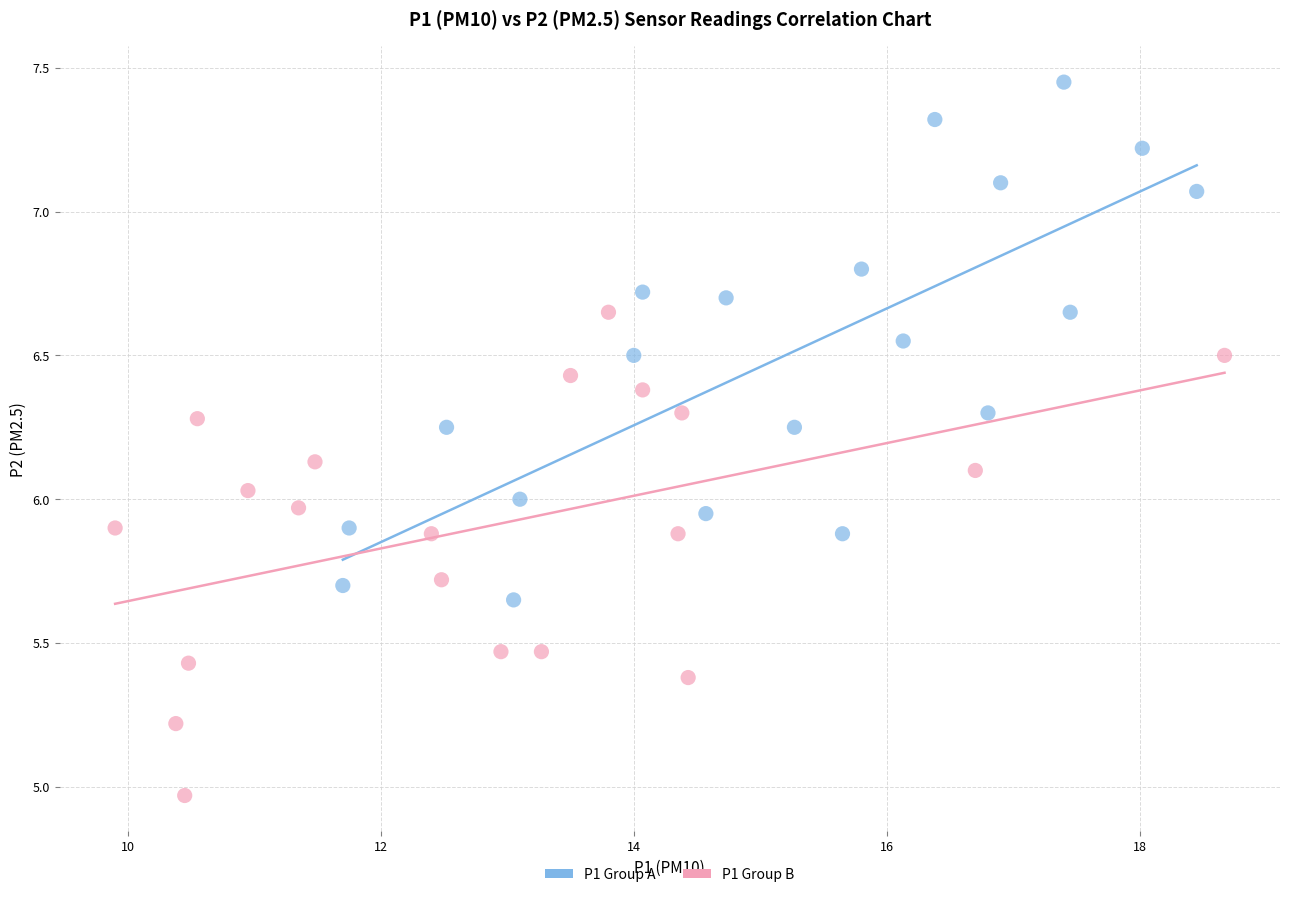

Which series reaches the maximum Y coordinate?

P1 Group A